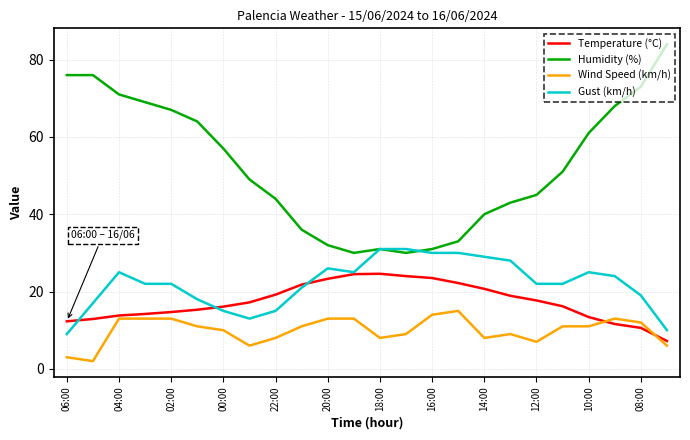

Rank the series by their maximum value, from highest to lowest.

Humidity (%), Gust (km/h), Temperature (°C), Wind Speed (km/h)